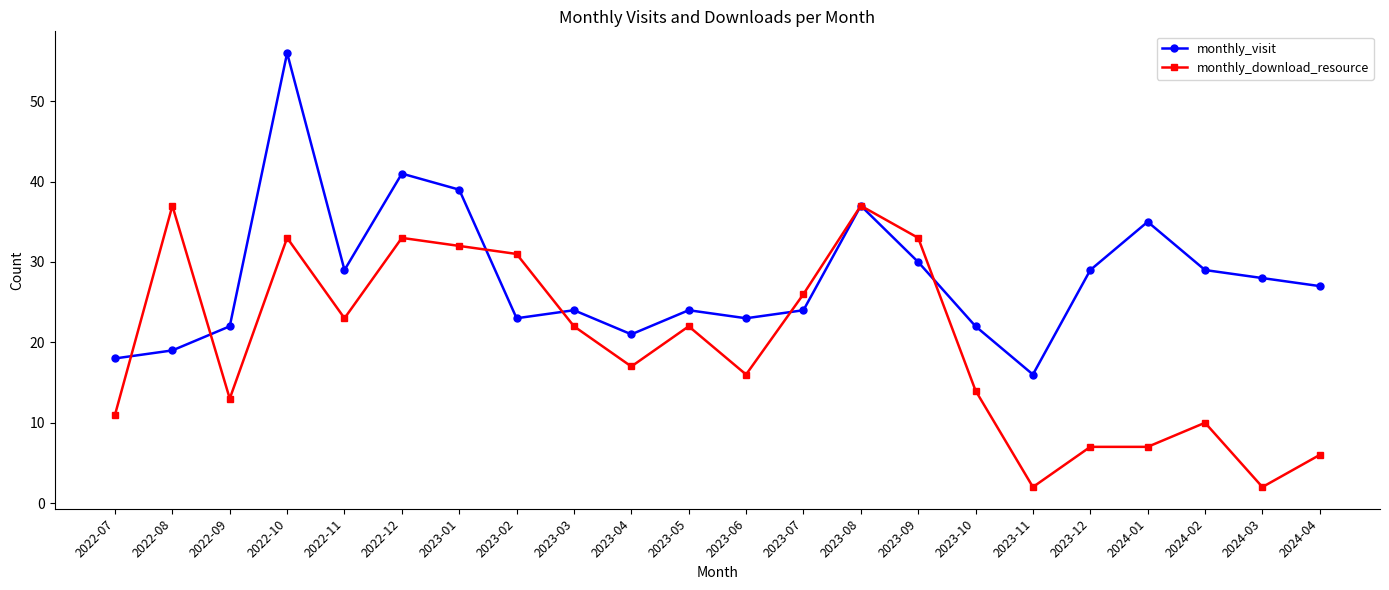

At which category is the sum across all series the highest?

2022-10